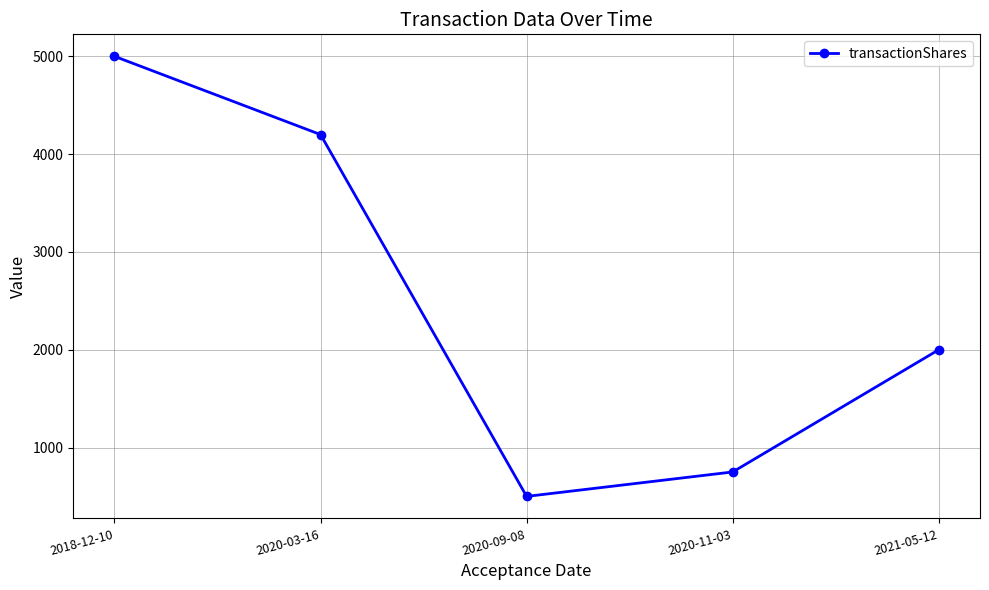

How many lines are shown in the chart?

1